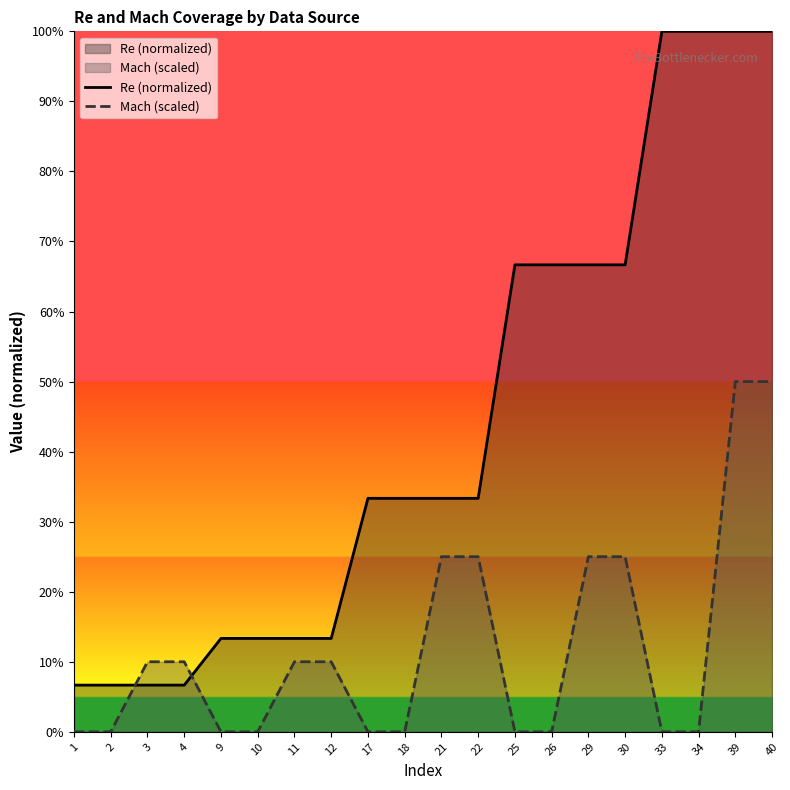

True or false: Re (normalized) and Mach (scaled) cross at least once.

True